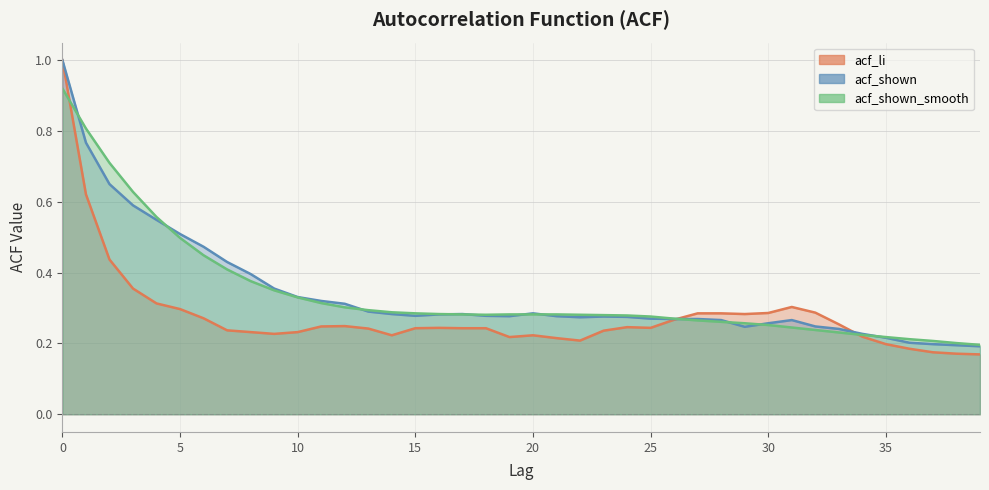

What are all the series names shown in the legend?

acf_li, acf_shown, acf_shown_smooth